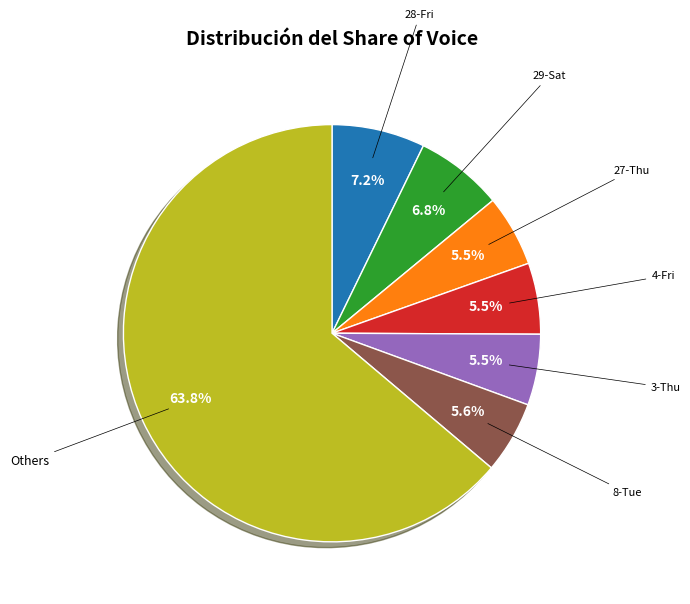

Do Others and 28-Fri together represent more than half of the pie?

Yes